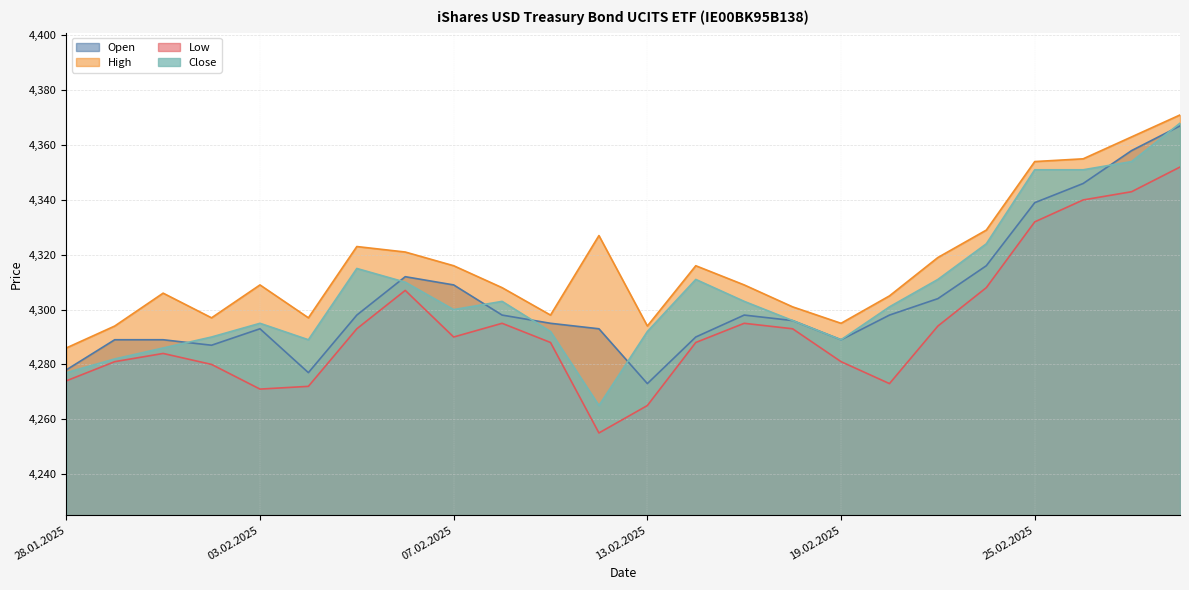

How many interior local peaks does the High series have?

5